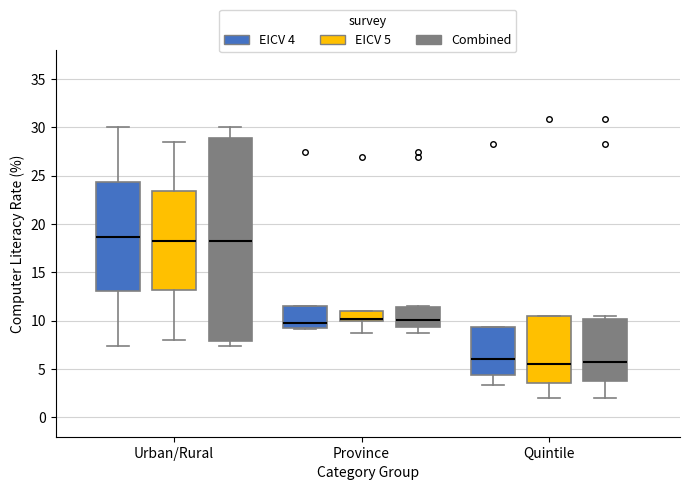

Which box is the tallest, from its lower edge to its upper edge?

Urban/Rural (Combined)